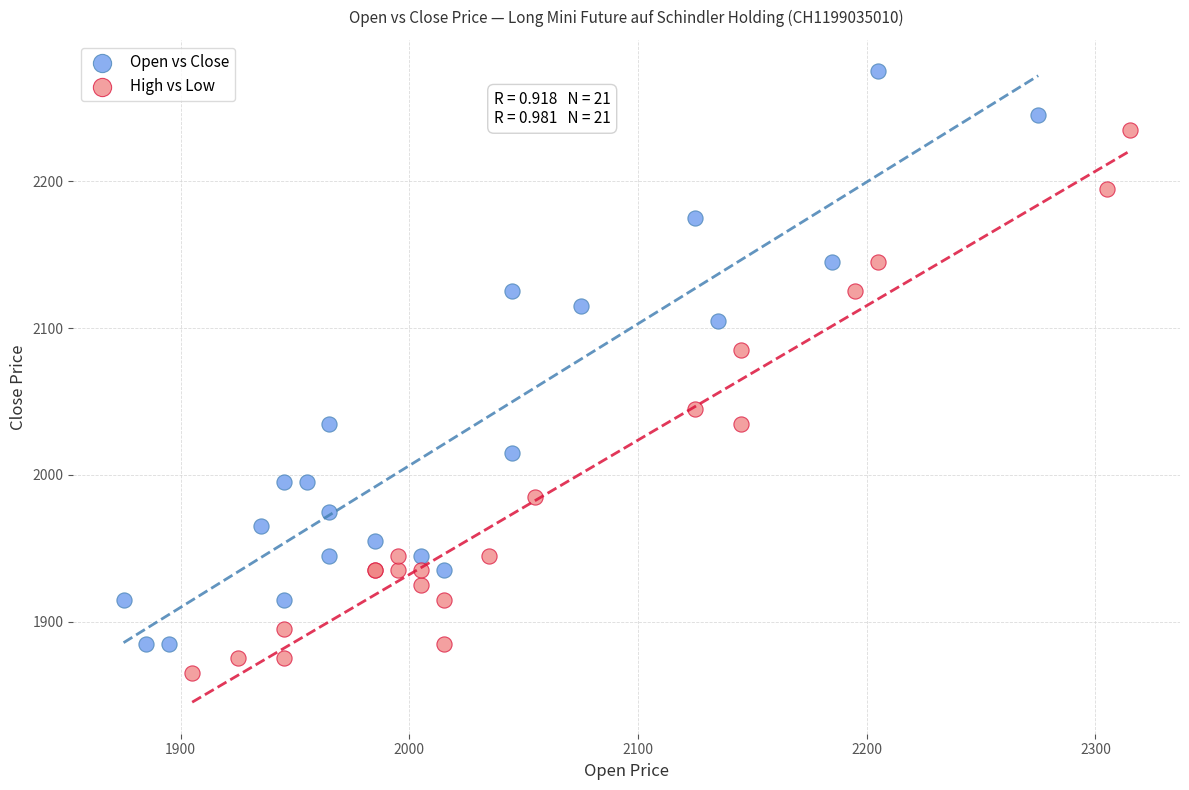

Which series contains the highest Y value?

Open vs Close